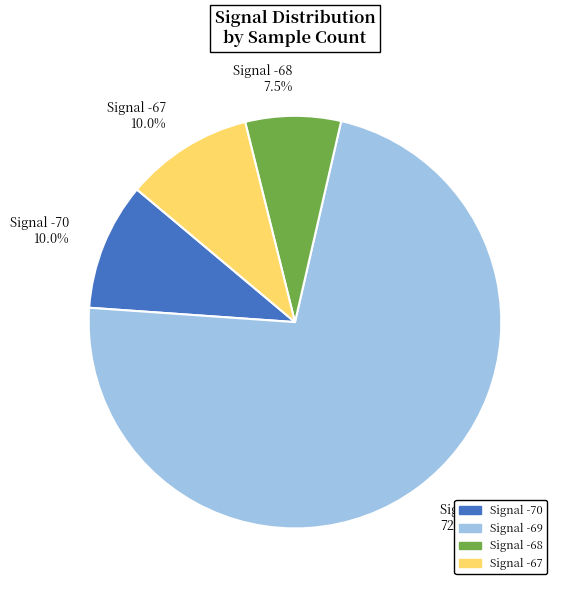

Is there a majority slice in this chart?

Yes